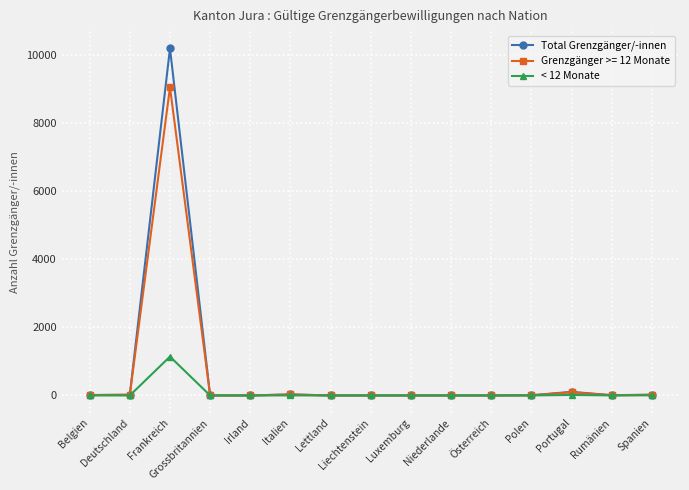

True or false: Grenzgänger >= 12 Monate has more than 1 points higher than both neighbors.

True